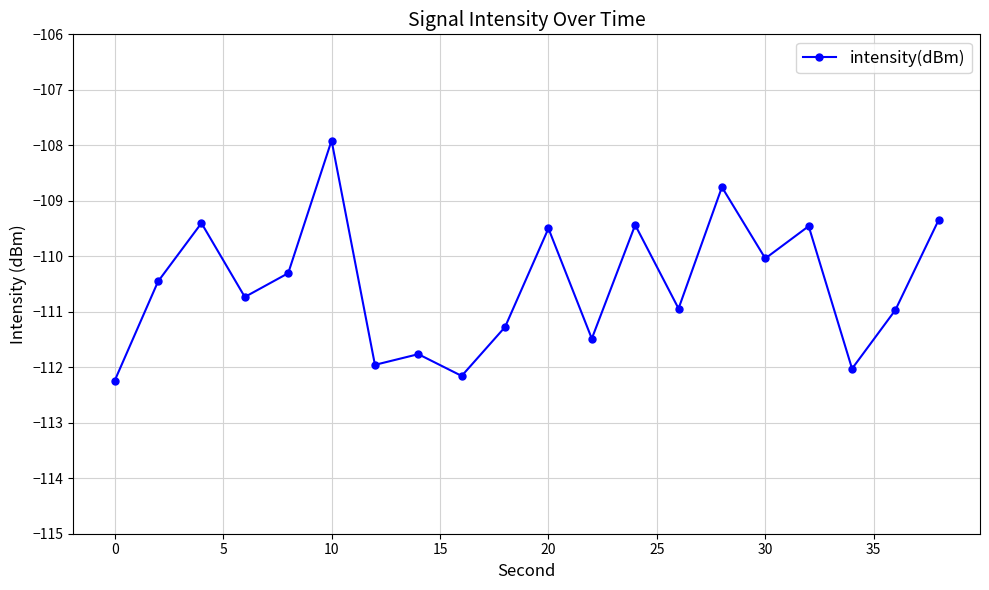

What is the value of the 19th point from the left?

-111.0